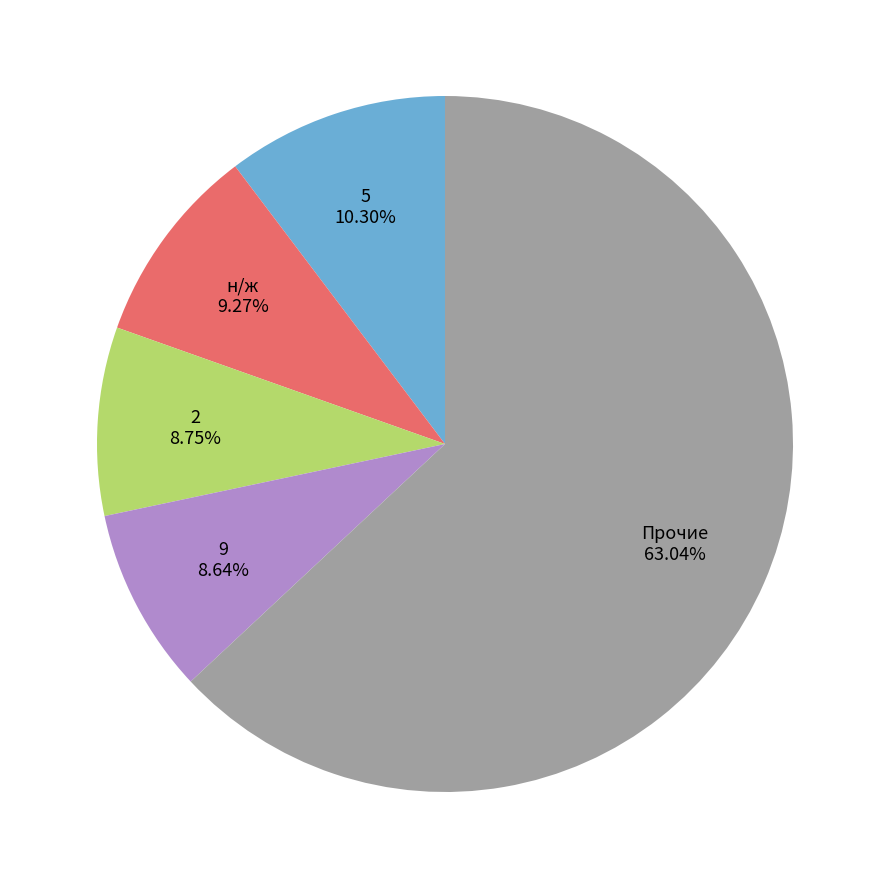

Do н/ж and Прочие together represent more than half of the pie?

Yes